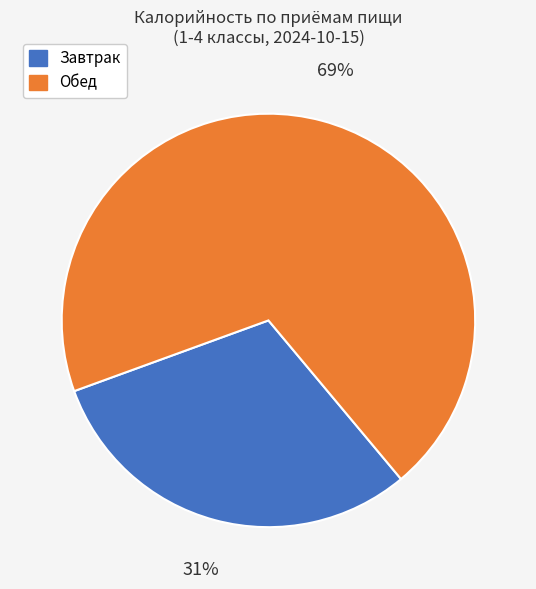

Between Завтрак and Обед, which is larger?

Обед